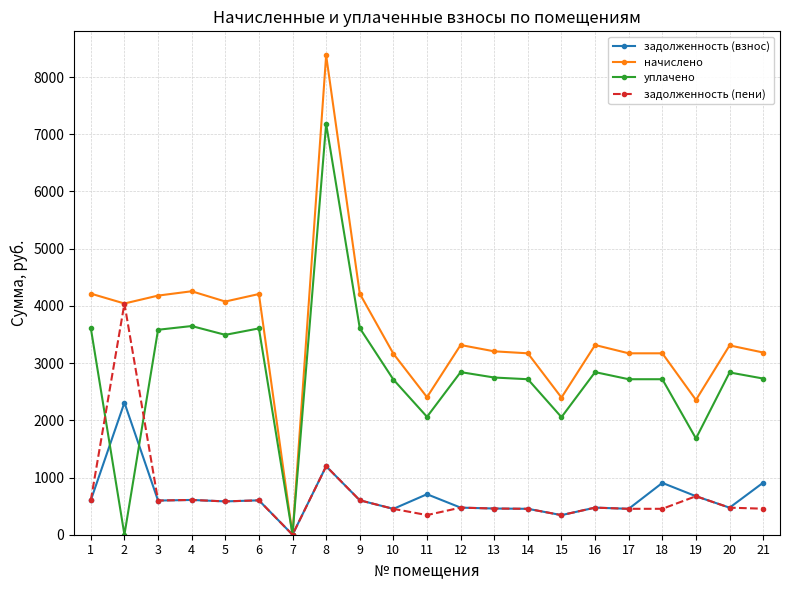

What is the maximum value shown in the chart?

8380.6